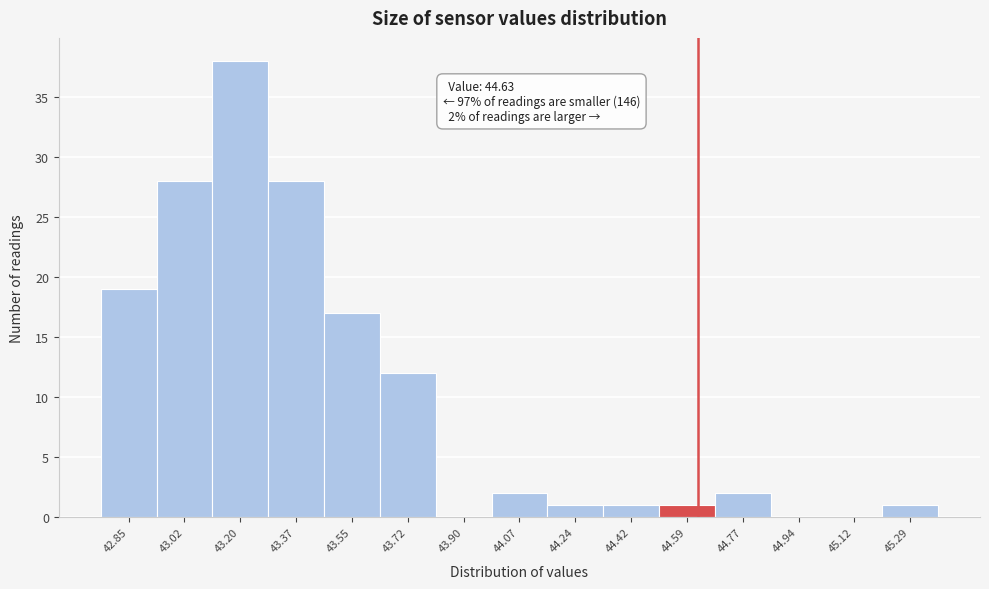

Which range on the x-axis has the tallest bar?

43.10 to 43.28